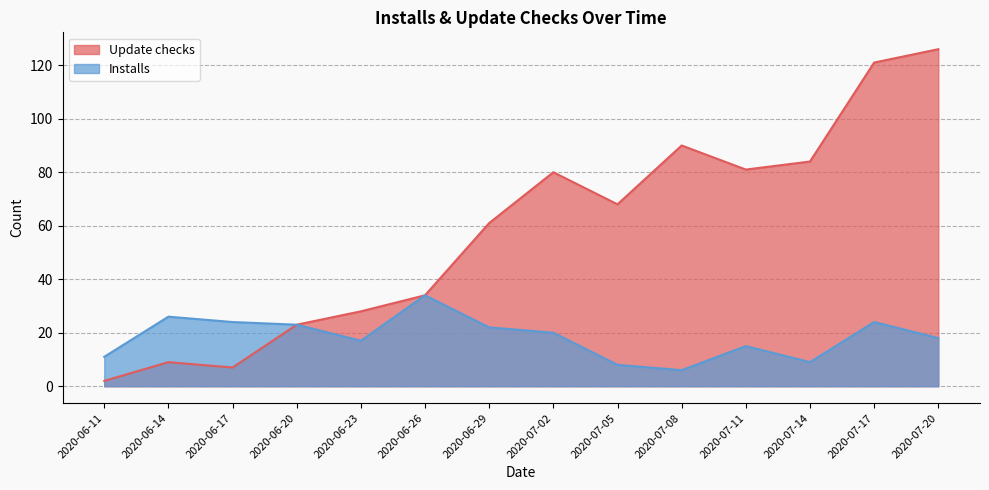

The value of Installs at 2020-07-17 is 24. True or false?

True